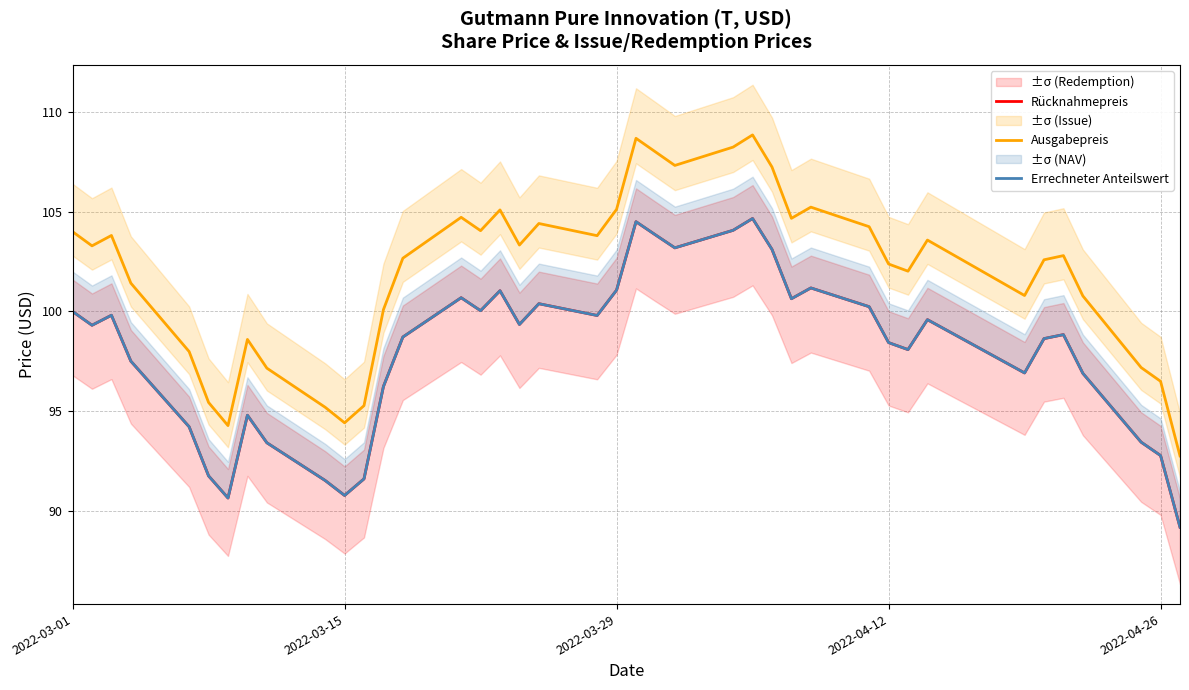

Is it true that Ausgabepreis equals 43.5 at 2022-04-12?

False